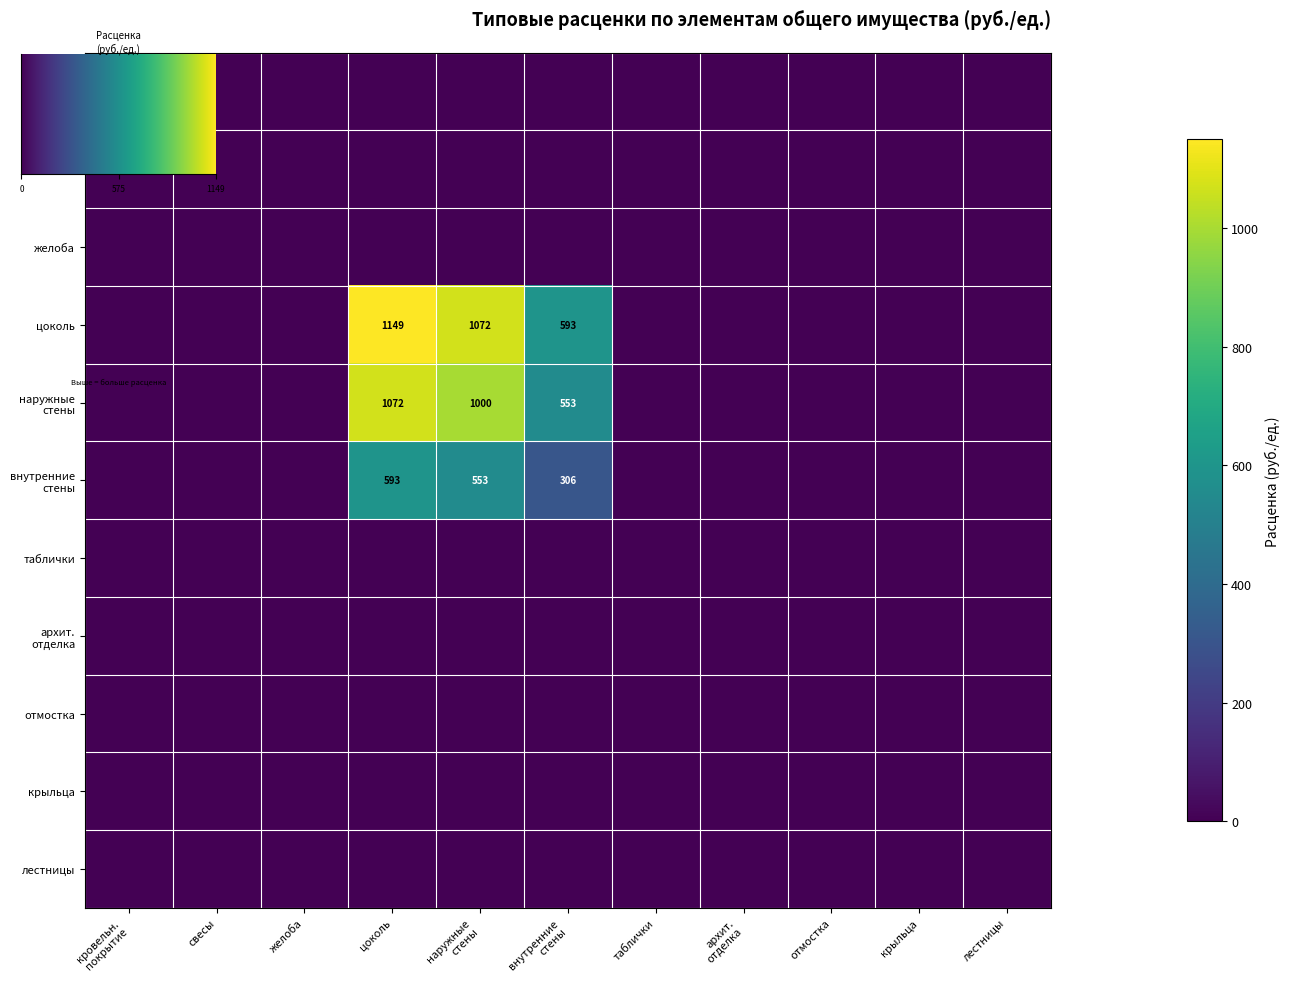

Is it true that внутренние стены equals 0.0 at 3?

True